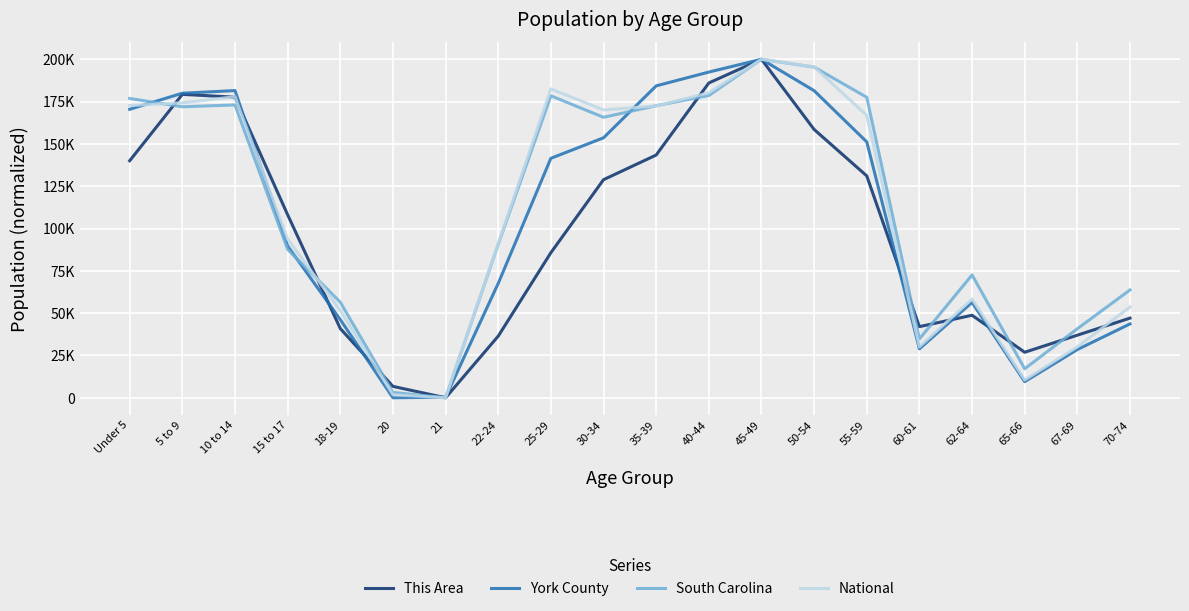

The value of National at 10 to 14 is 52383.5. True or false?

False